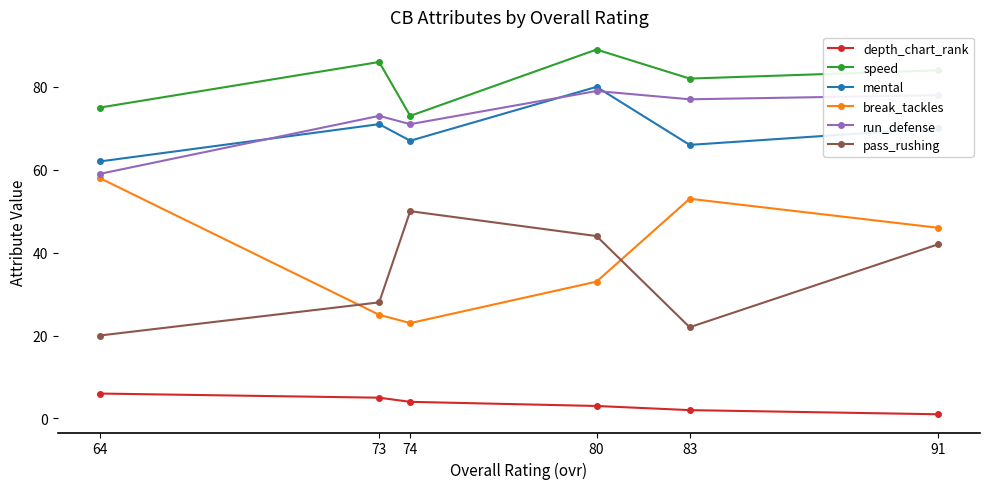

What is the sum of all speed values?

489